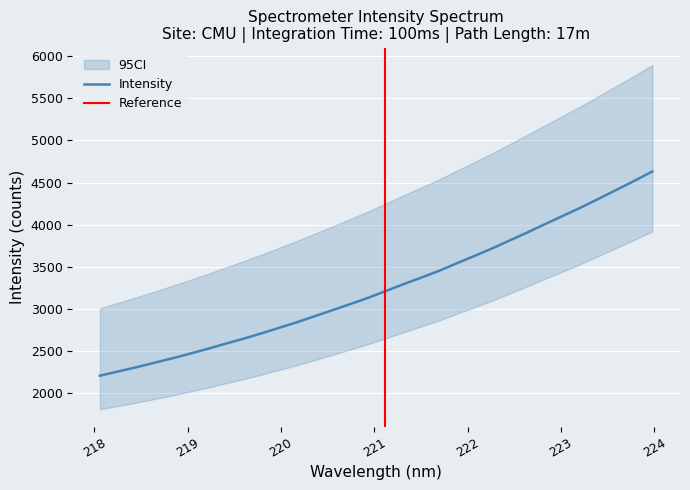

What is the greatest value displayed?

4631.1